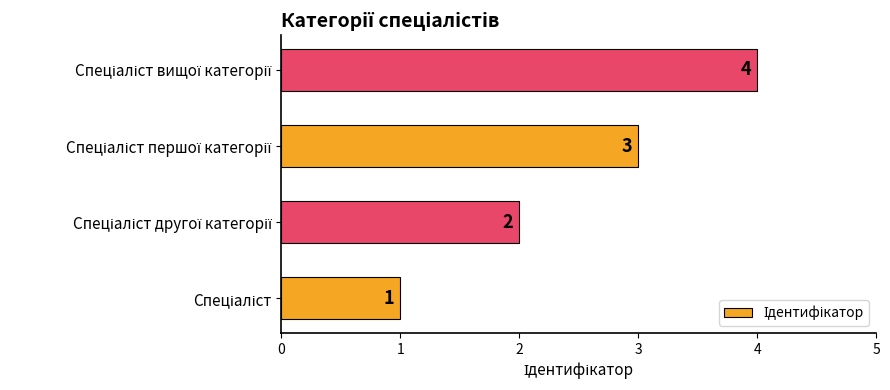

What is the difference between the maximum and minimum values?

3